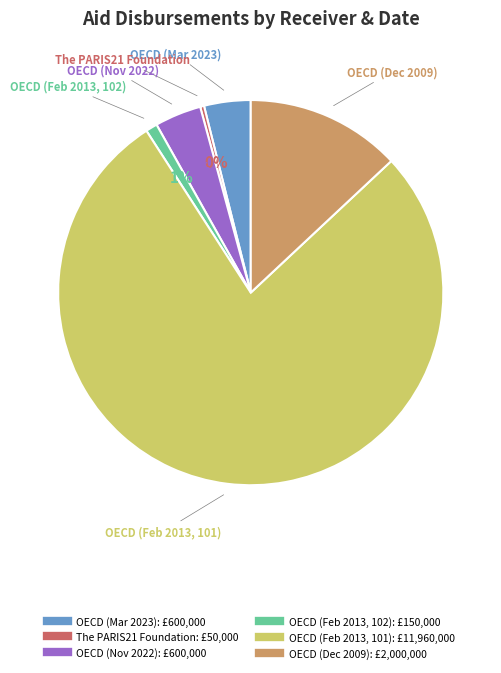

Is the sum of OECD (Dec 2009) and OECD (Feb 2013, 101) greater than half?

Yes